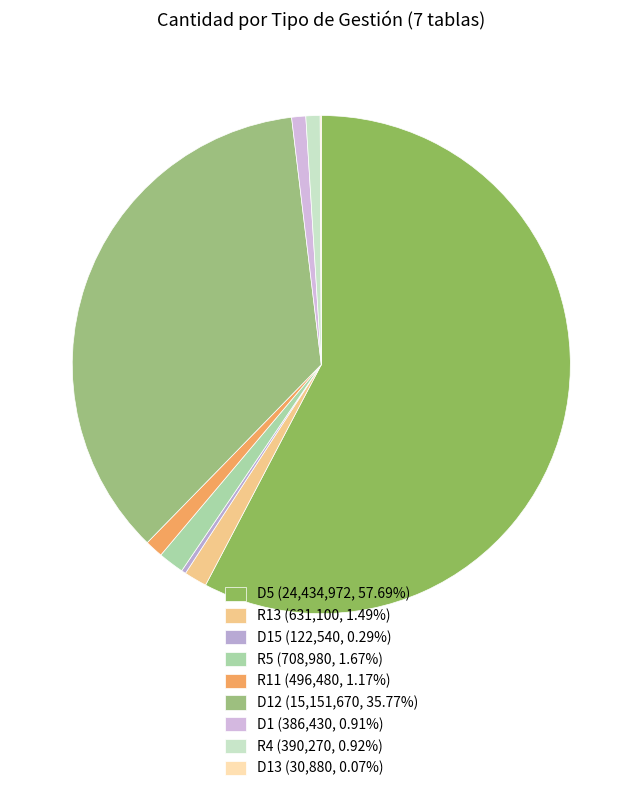

How many segments does this pie chart have?

9